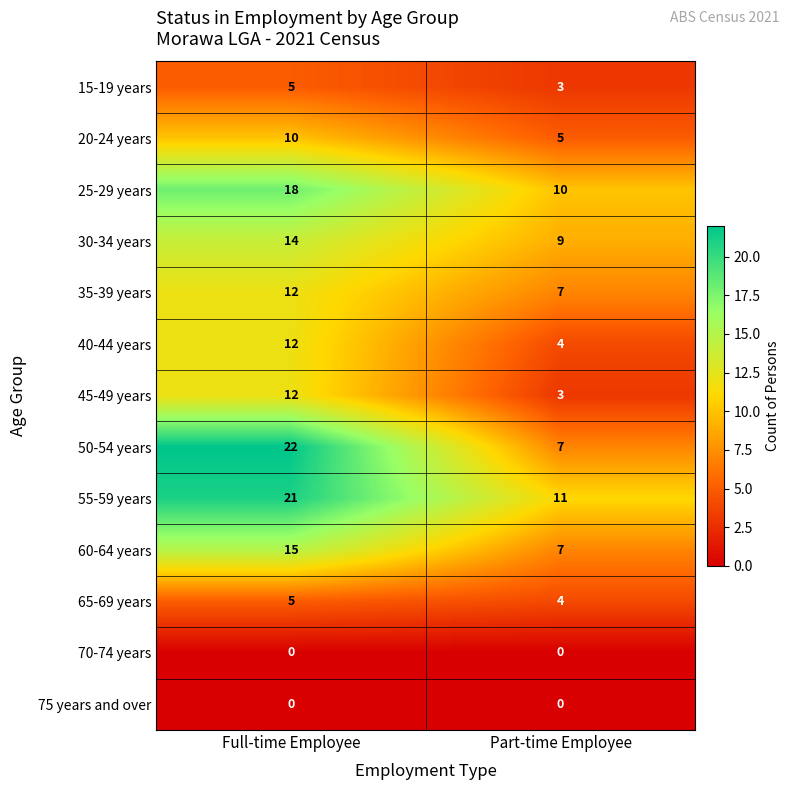

Is the value of 25-29 years at Part-time Employee greater than the value of 55-59 years at Full-time Employee?

No